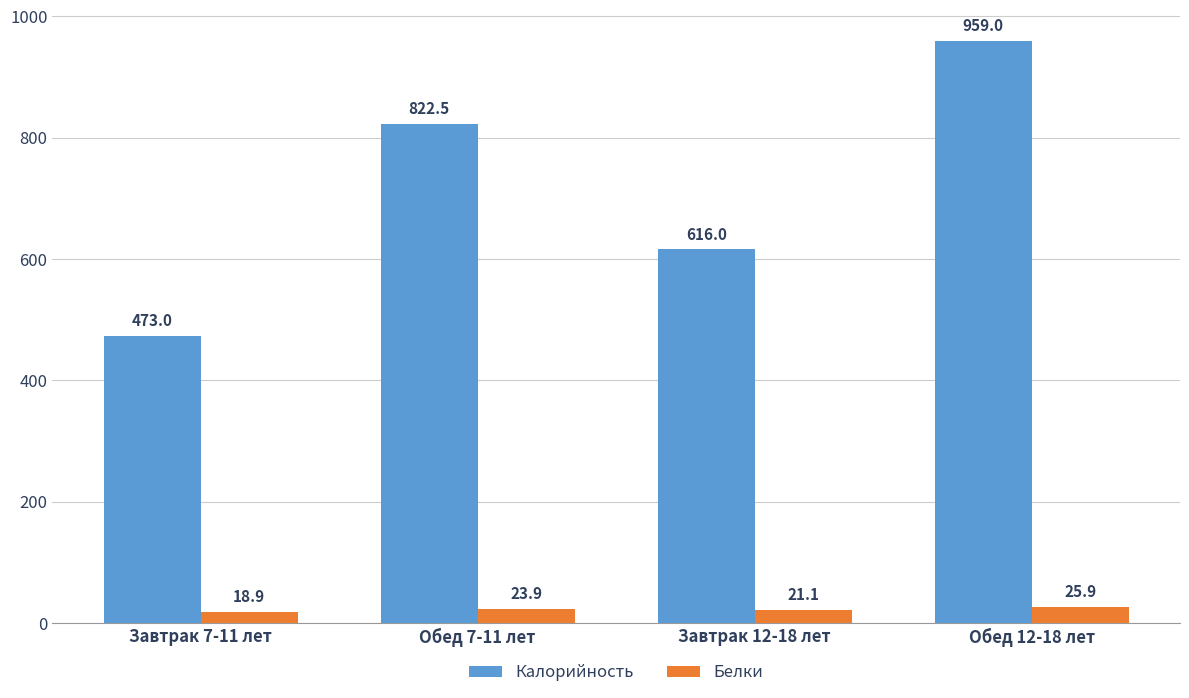

Rank the categories by Белки value from lowest to highest.

Завтрак 7-11 лет, Завтрак 12-18 лет, Обед 7-11 лет, Обед 12-18 лет